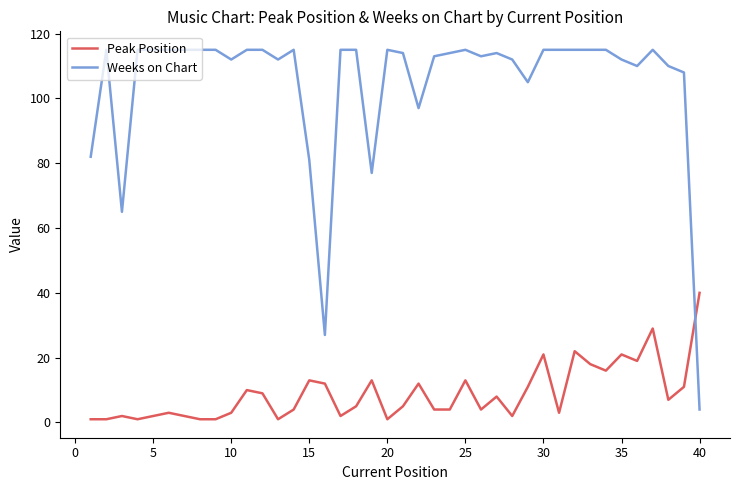

True or false: Weeks on Chart and Peak Position cross at least once.

True